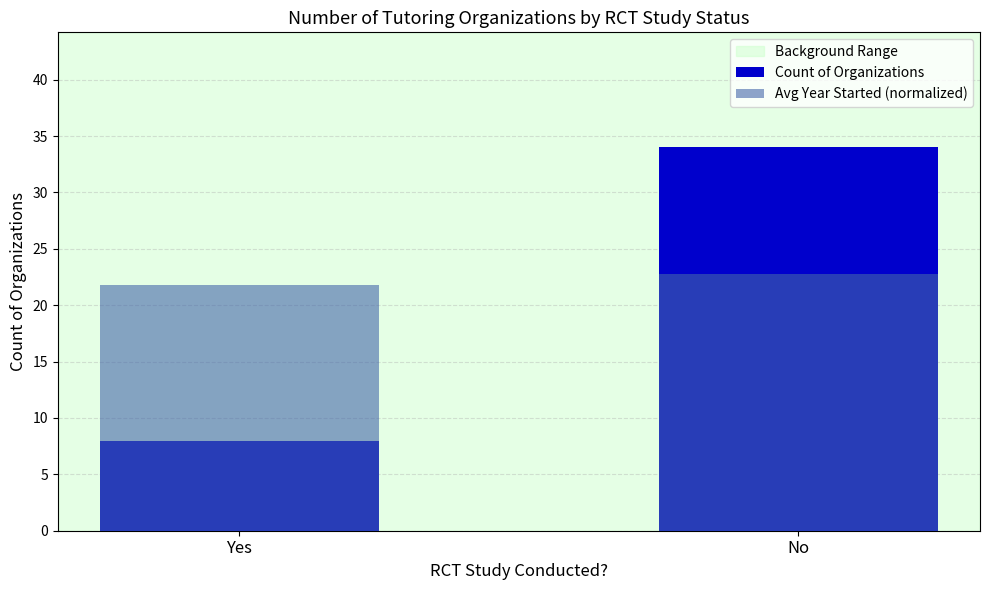

Which series changed the most between Yes and No?

Count of Organizations